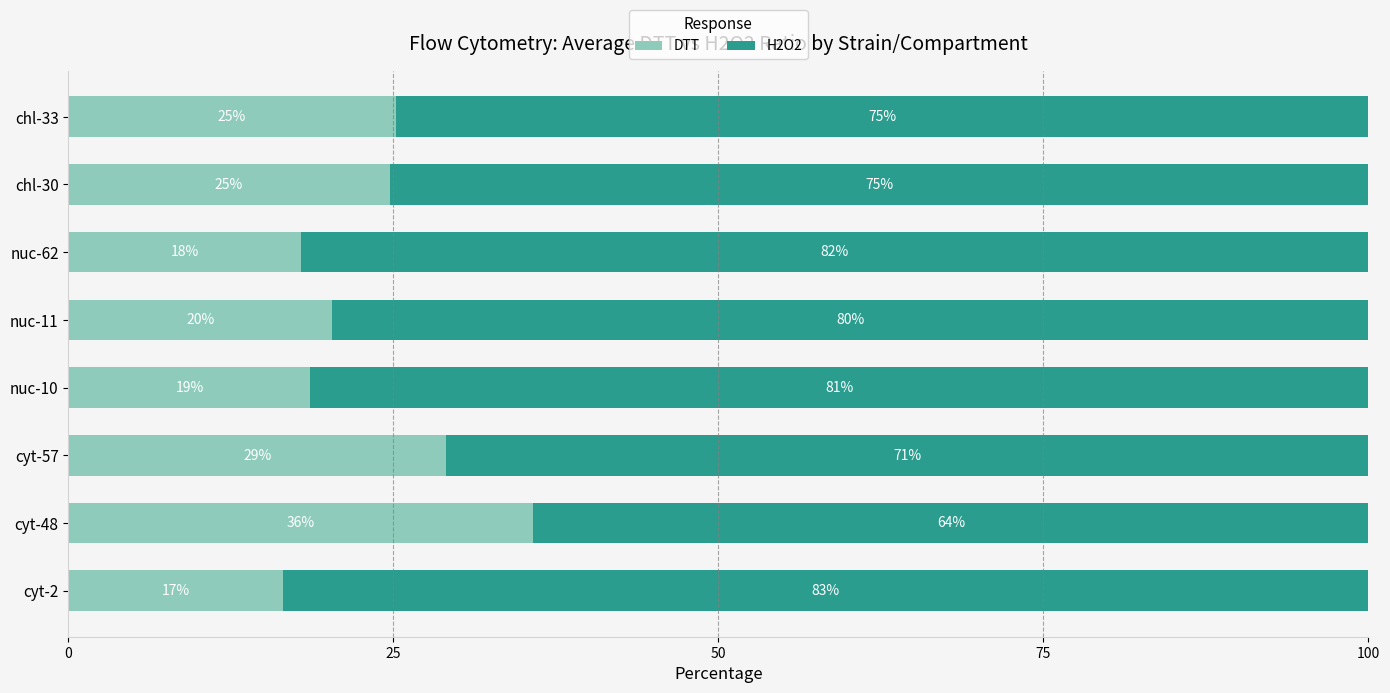

How many series are shown in this chart?

2